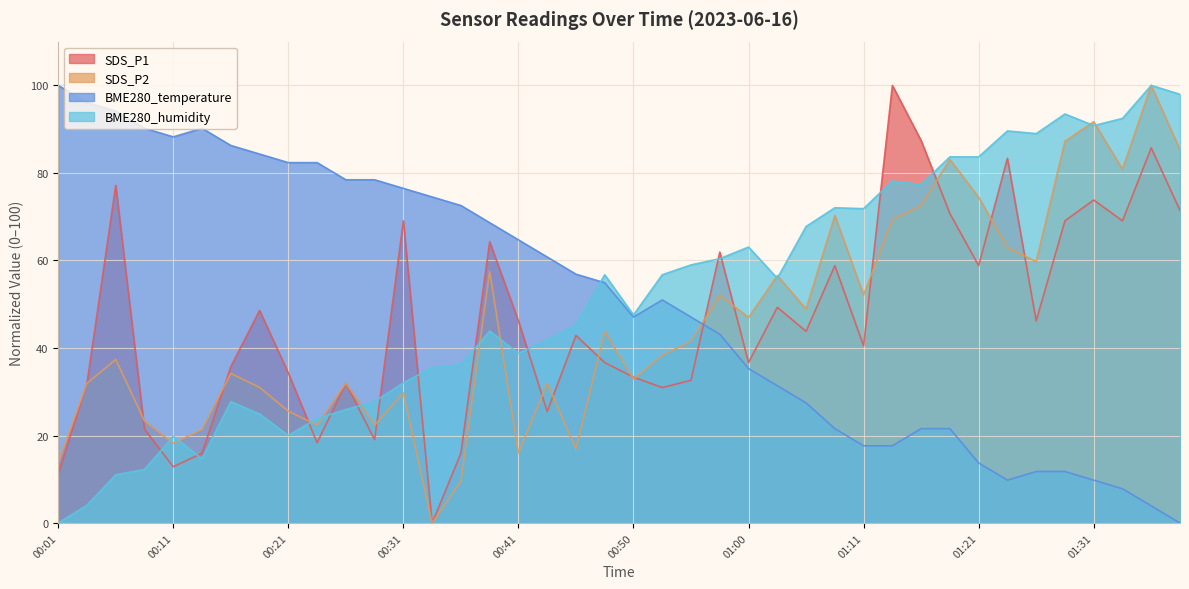

Which series has the largest range (max minus min)?

SDS_P1